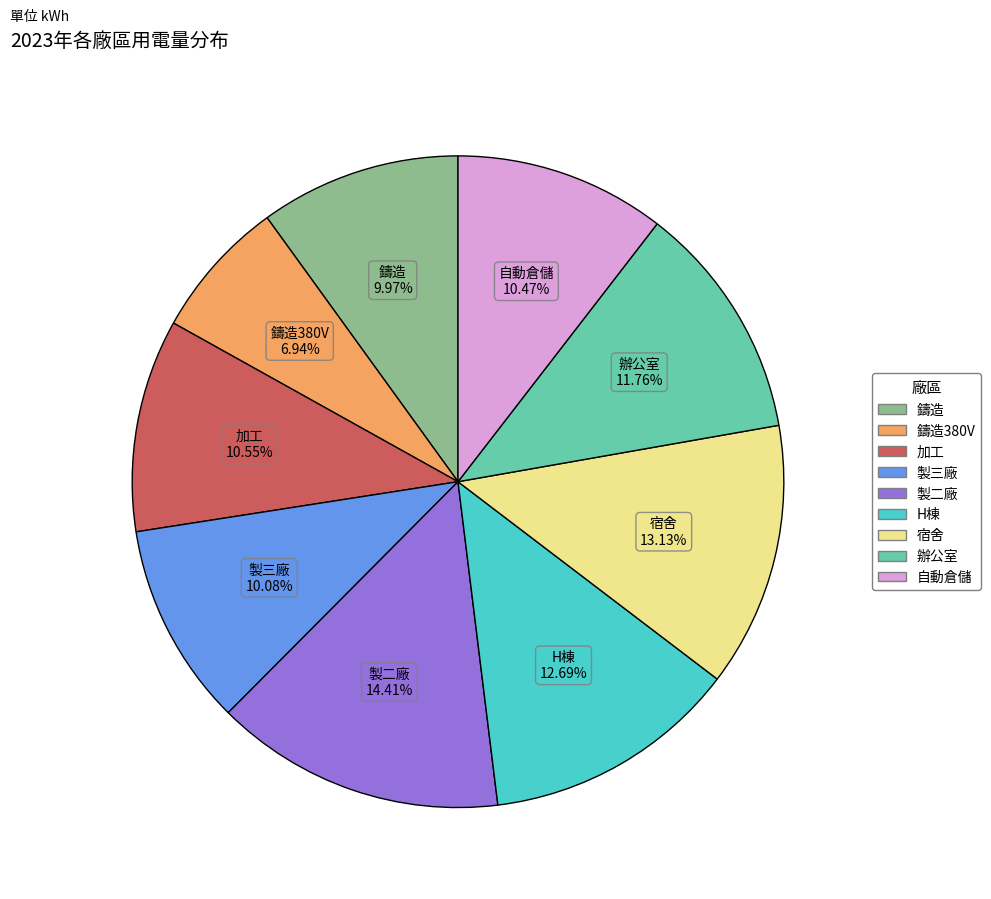

Is there any slice that represents more than half of the pie?

No